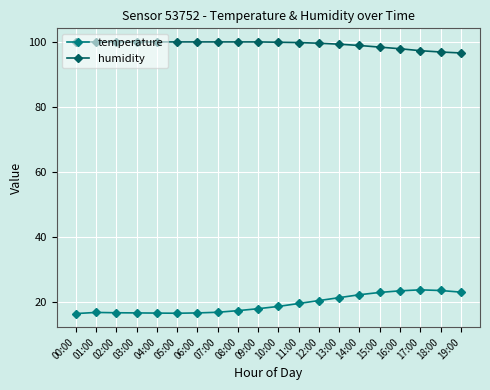

True or false: temperature and humidity intersect in this chart.

False